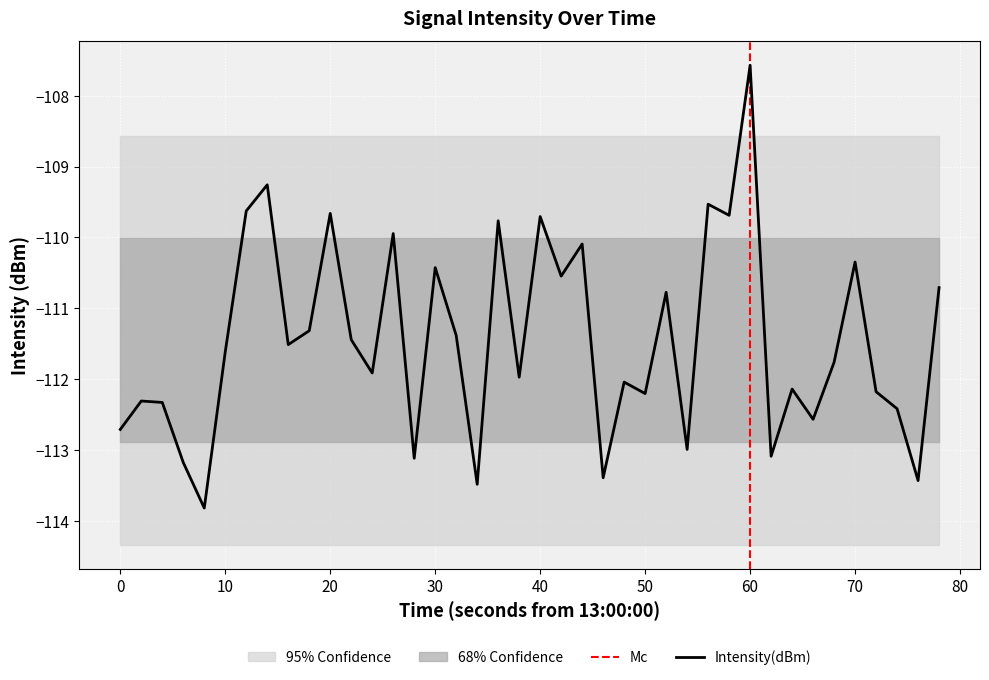

What is the lowest value of the Intensity(dBm) series?

-113.8